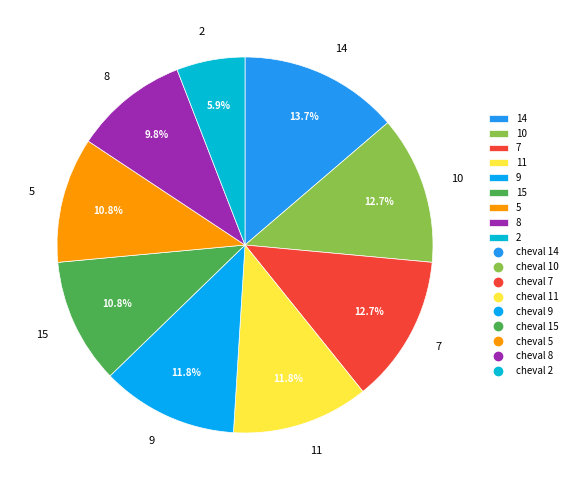

Is there any slice that represents more than half of the pie?

No